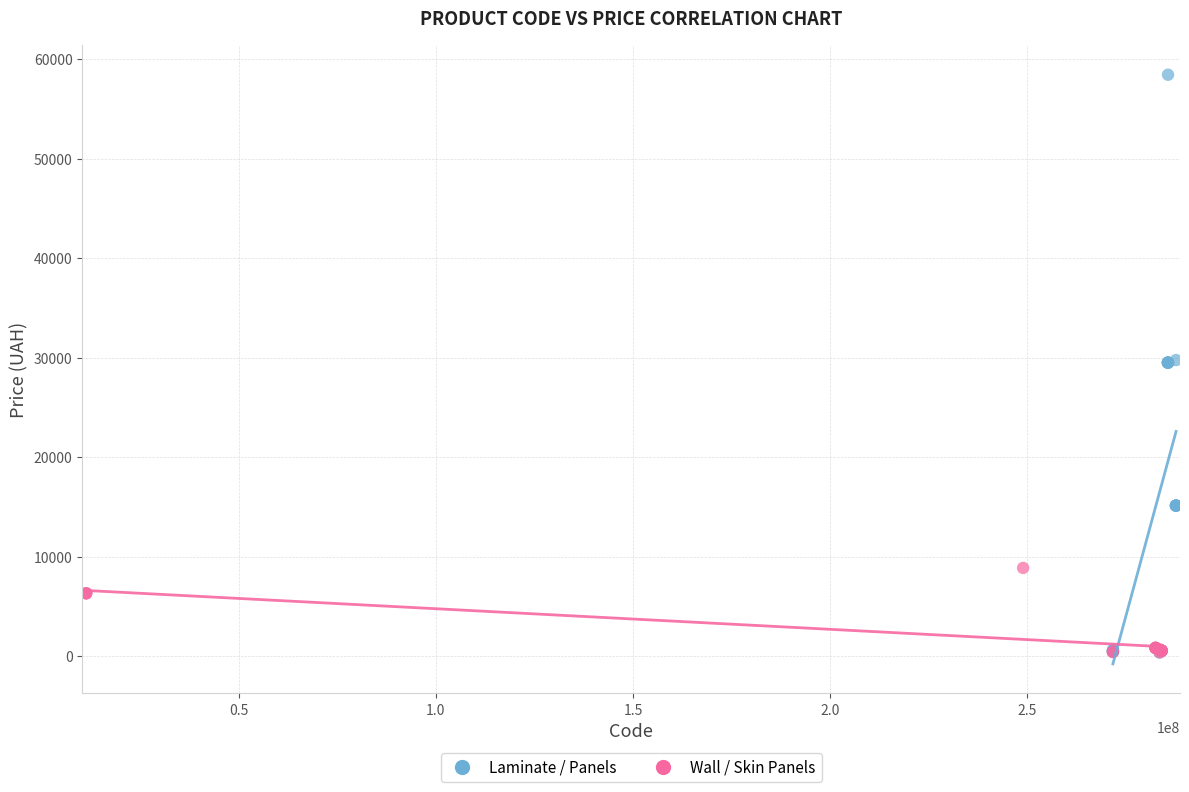

What are all the series names shown in the legend?

Laminate / Panels, Wall / Skin Panels